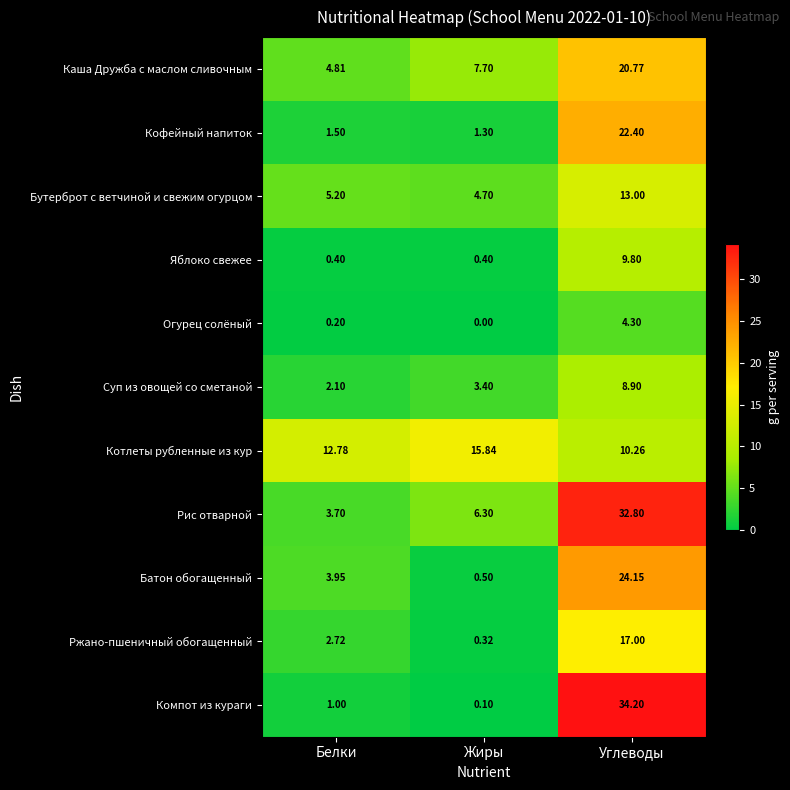

Rank the series by their maximum value, from lowest to highest.

Огурец солёный, Суп из овощей со сметаной, Яблоко свежее, Бутерброт с ветчиной и свежим огурцом, Котлеты рубленные из кур, Ржано-пшеничный обогащенный, Каша Дружба с маслом сливочным, Кофейный напиток, Батон обогащенный, Рис отварной, Компот из кураги